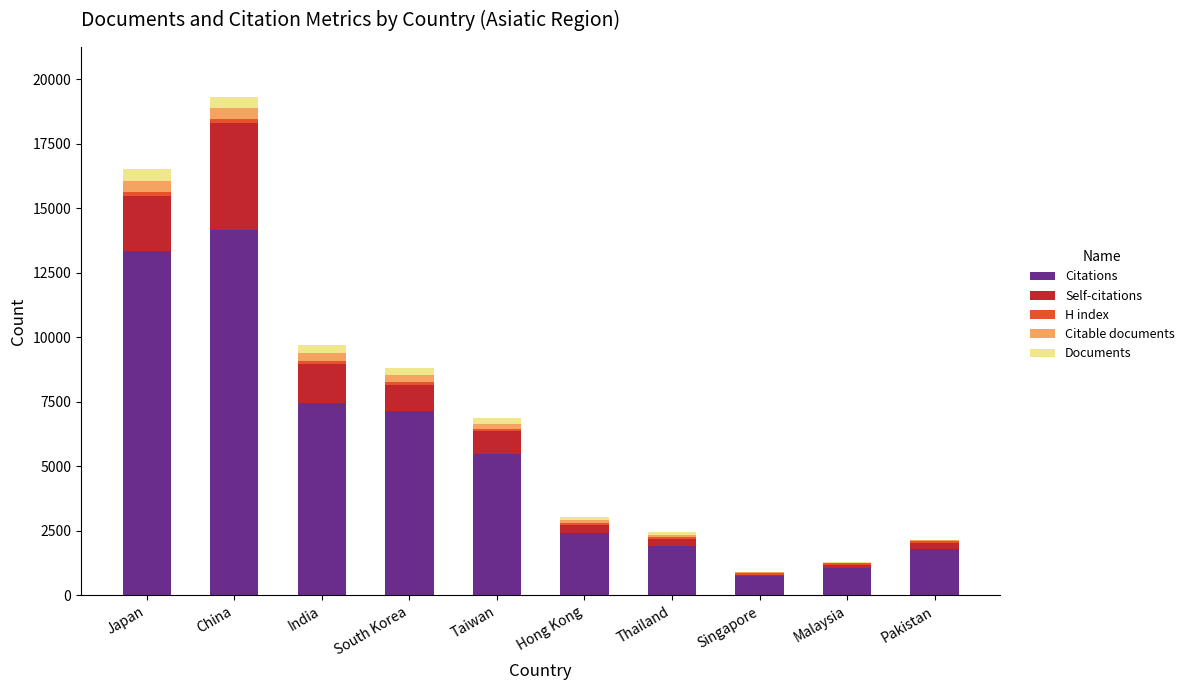

At which category is the sum across all series the highest?

China